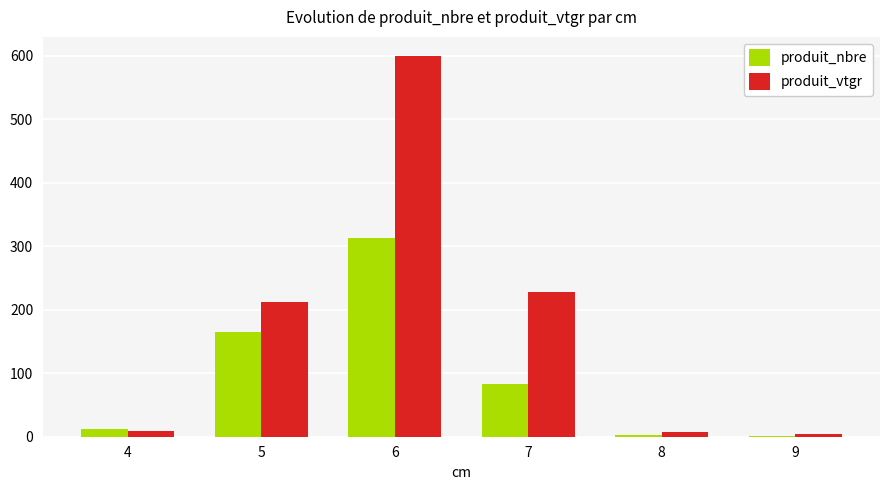

Which series changed the most between 4 and 7?

produit_vtgr